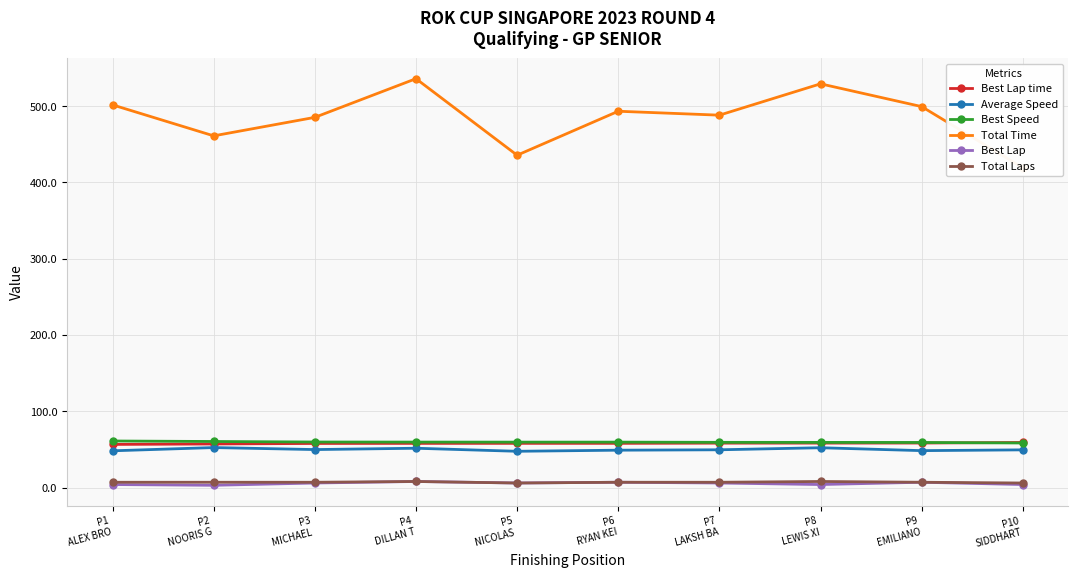

The Average Speed series shows 49.8 at P3
MICHAEL . True or false?

True